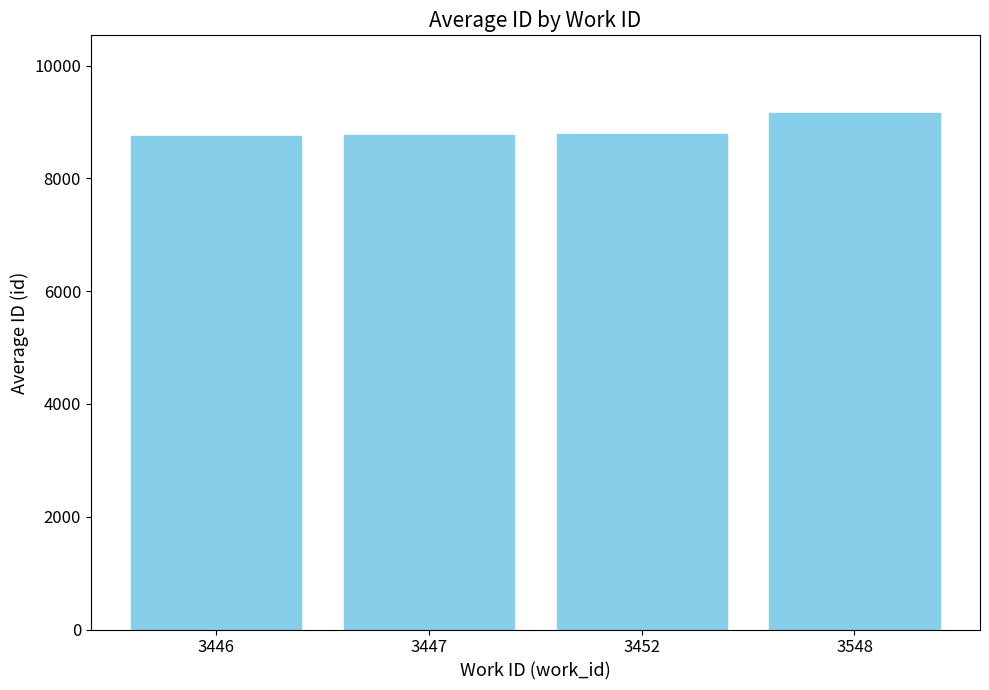

The chart shows a value of 15345.6 at 3447. True or false?

False